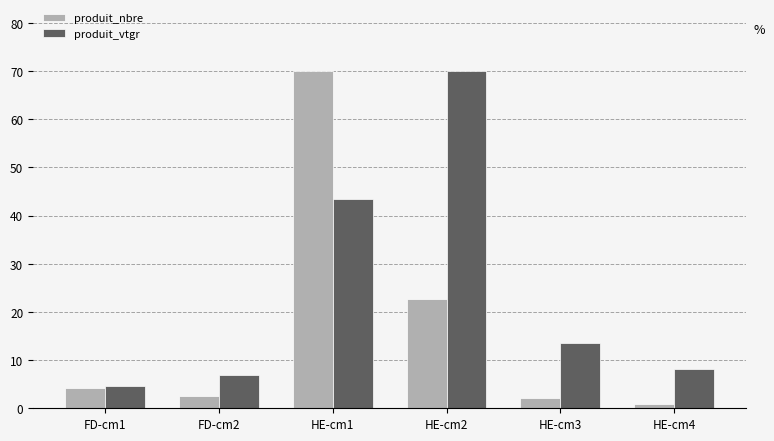

Which series has the largest total across all categories?

produit_vtgr